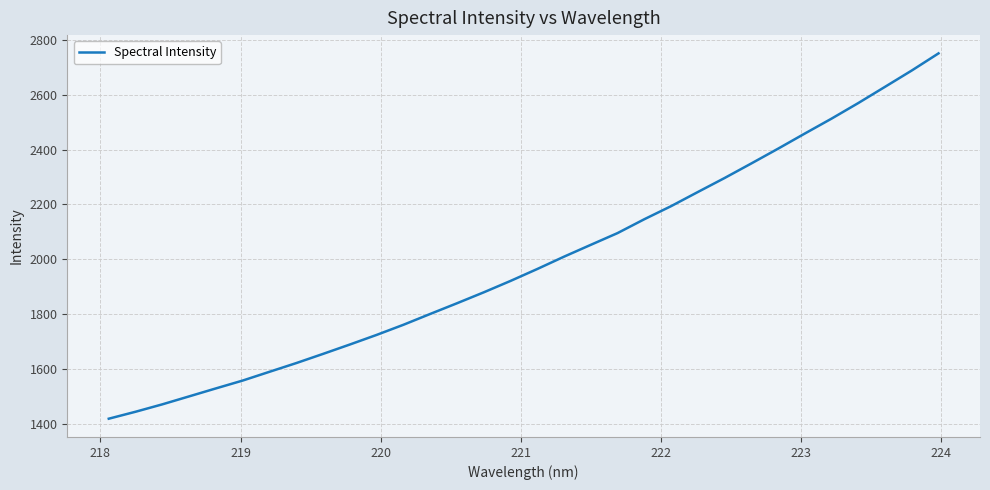

What is the minimum value shown in the chart?

1419.8